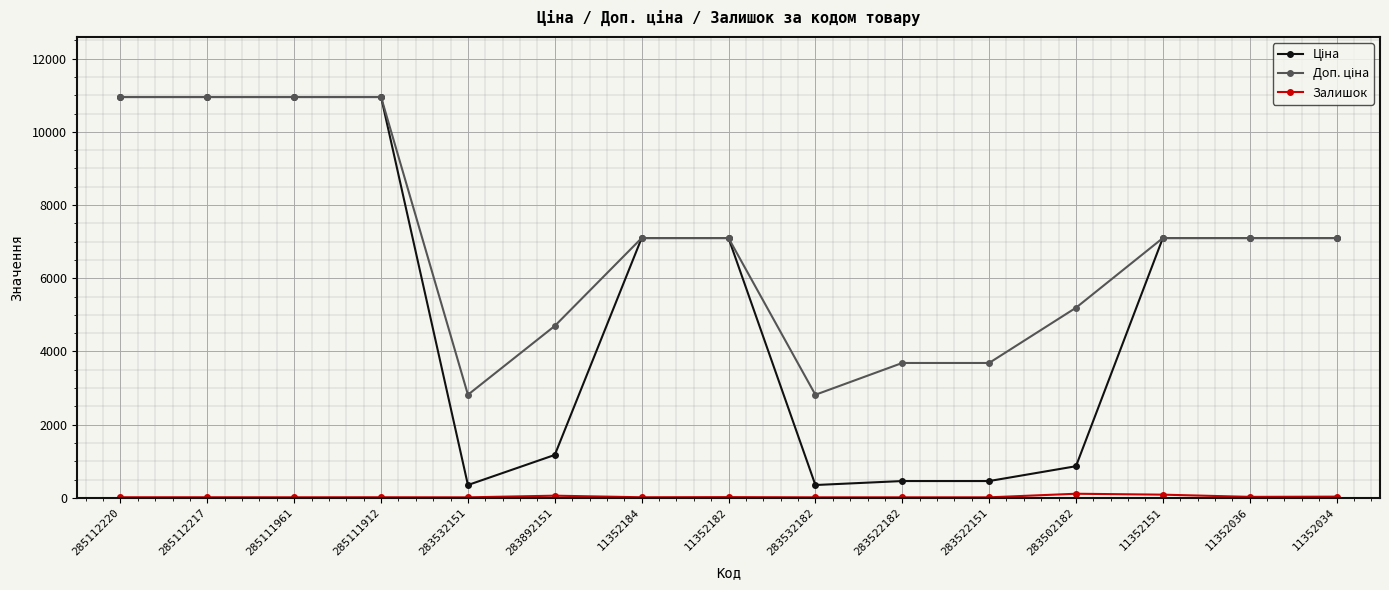

True or false: Ціна and Доп. ціна cross at least once.

False